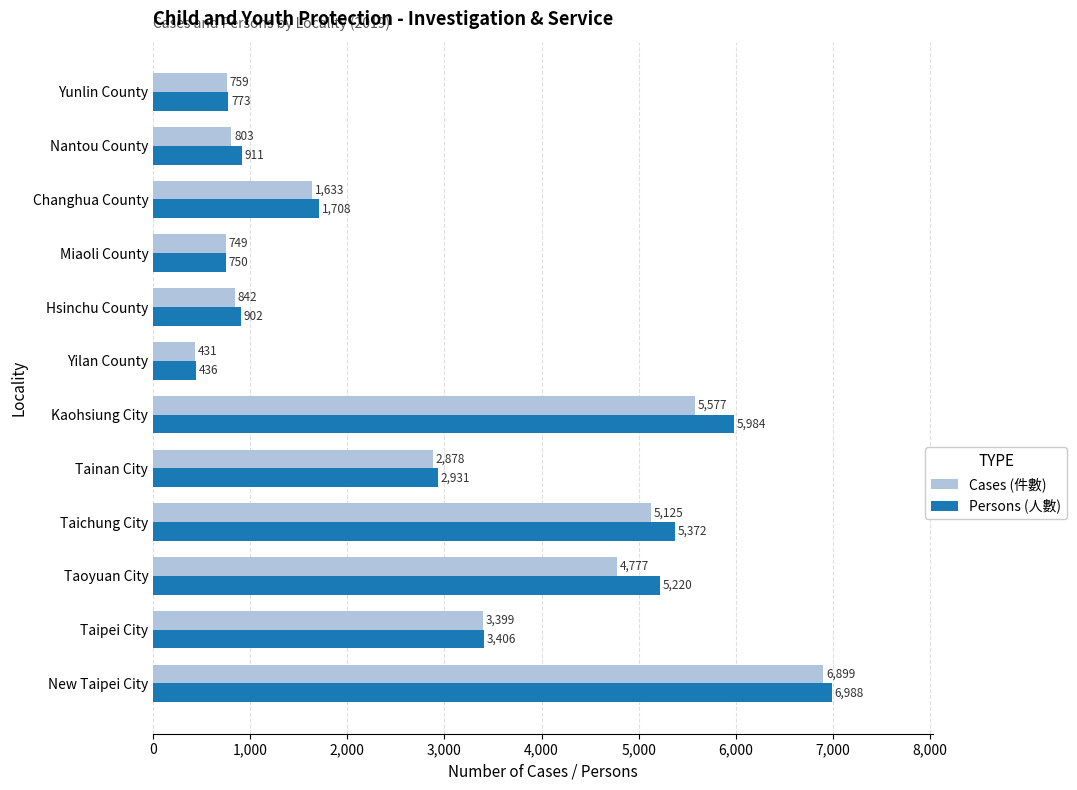

What is the spread (max minus min) of values at Yunlin County?

14